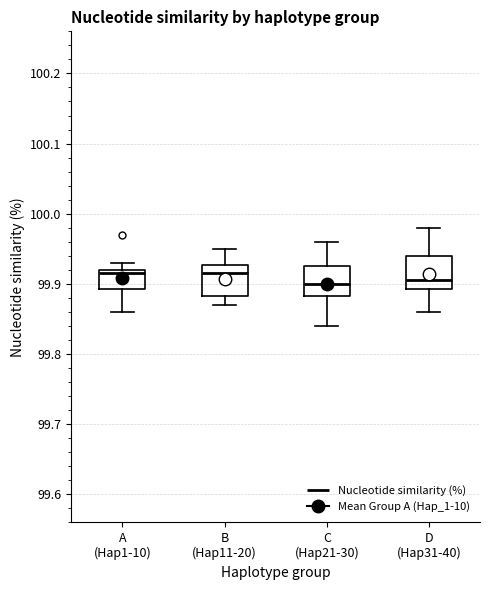

Reading left to right, read every box against the y-axis: the position of its median line, the range the box covers, and the ends of its whiskers. The values are not printed on the chart, so give them approximately, as read against the axis.

A (Hap1-10): median 99.92 (just below the box's upper edge), box 99.89 to 99.92, whiskers 99.86 to 99.93
B (Hap11-20): median 99.92, box 99.88 to 99.93, whiskers 99.87 to 99.95
C (Hap21-30): median 99.90, box 99.88 to 99.93, whiskers 99.84 to 99.96
D (Hap31-40): median 99.91, box 99.89 to 99.94, whiskers 99.86 to 99.98